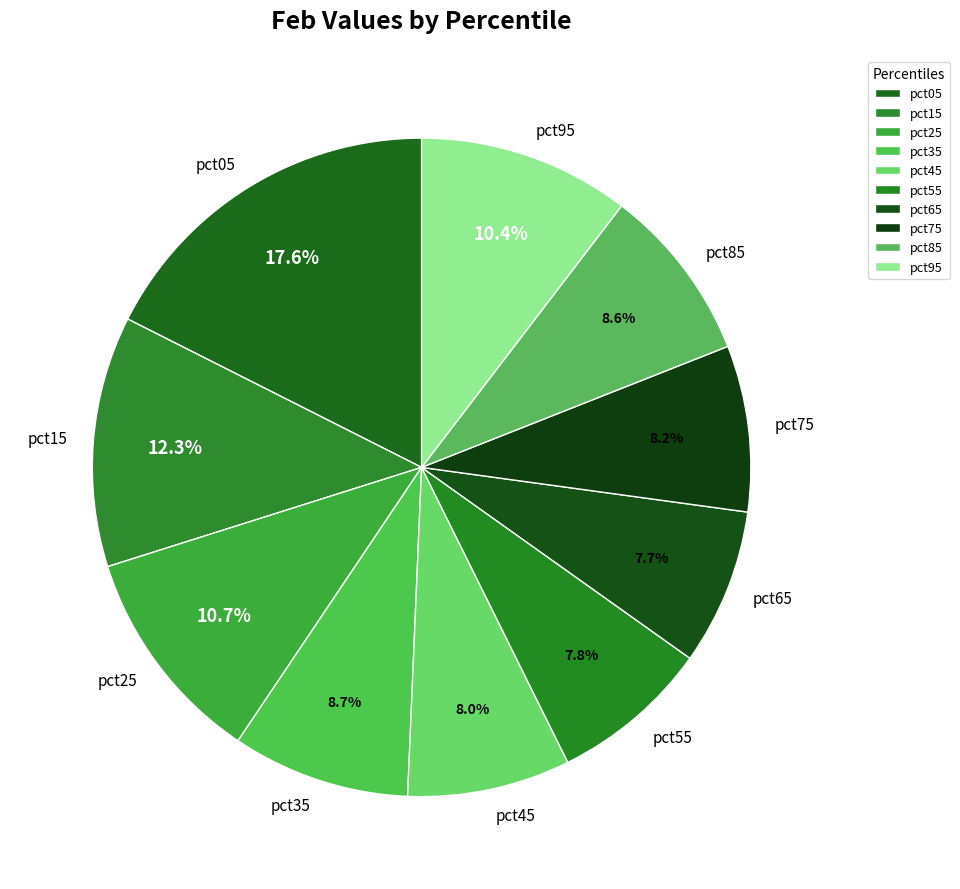

What is the largest slice in the pie chart?

pct05